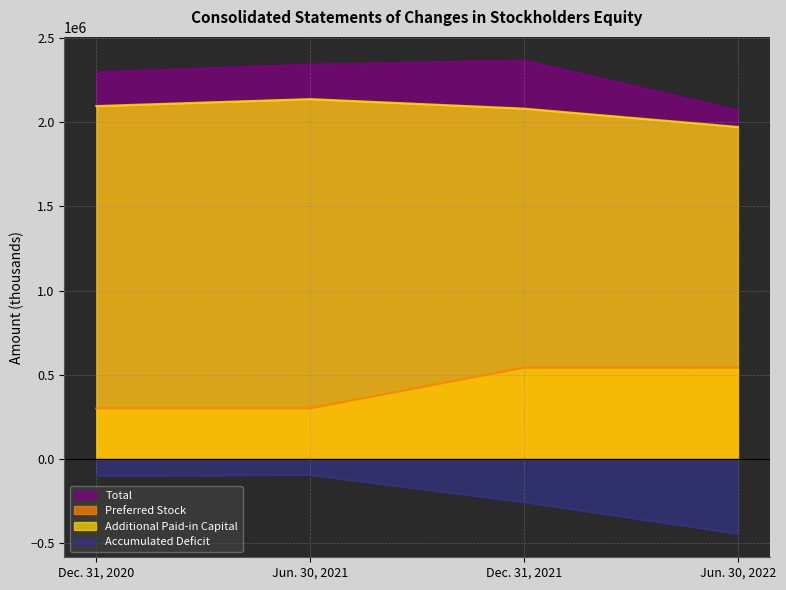

True or false: Additional Paid-in Capital has a value of 2096907 at Dec. 31, 2020.

True